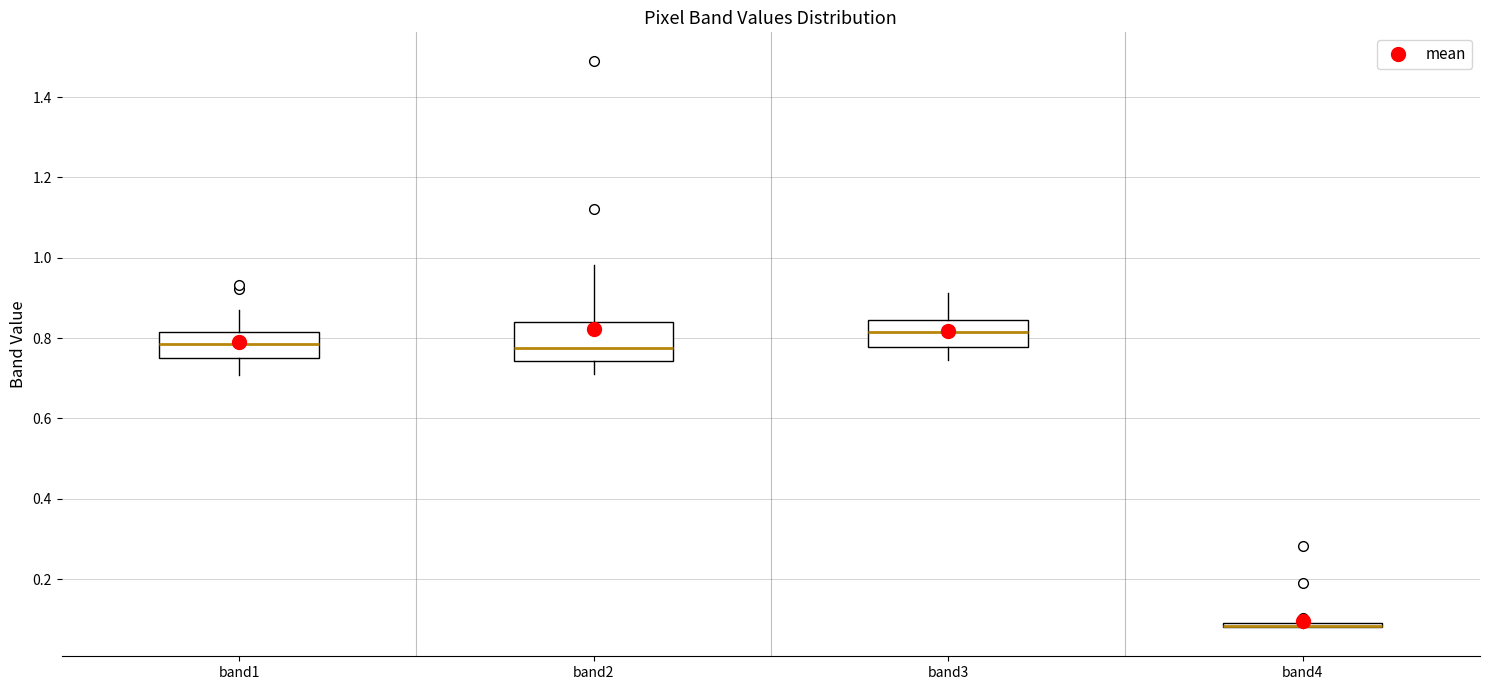

Reading left to right, transcribe this box plot: for each box, give where its median line is, the range the box spans, and where its two whiskers end, as read against the y-axis. The values are not printed on the chart, so give them approximately, as read against the axis.

band1: median 0.78, box 0.76 to 0.82, whiskers 0.70 to 0.88
band2: median 0.78, box 0.74 to 0.84, whiskers 0.72 to 0.98
band3: median 0.82, box 0.78 to 0.84, whiskers 0.74 to 0.92
band4: box collapsed to a line at 0.08, whiskers 0.08 to 0.10